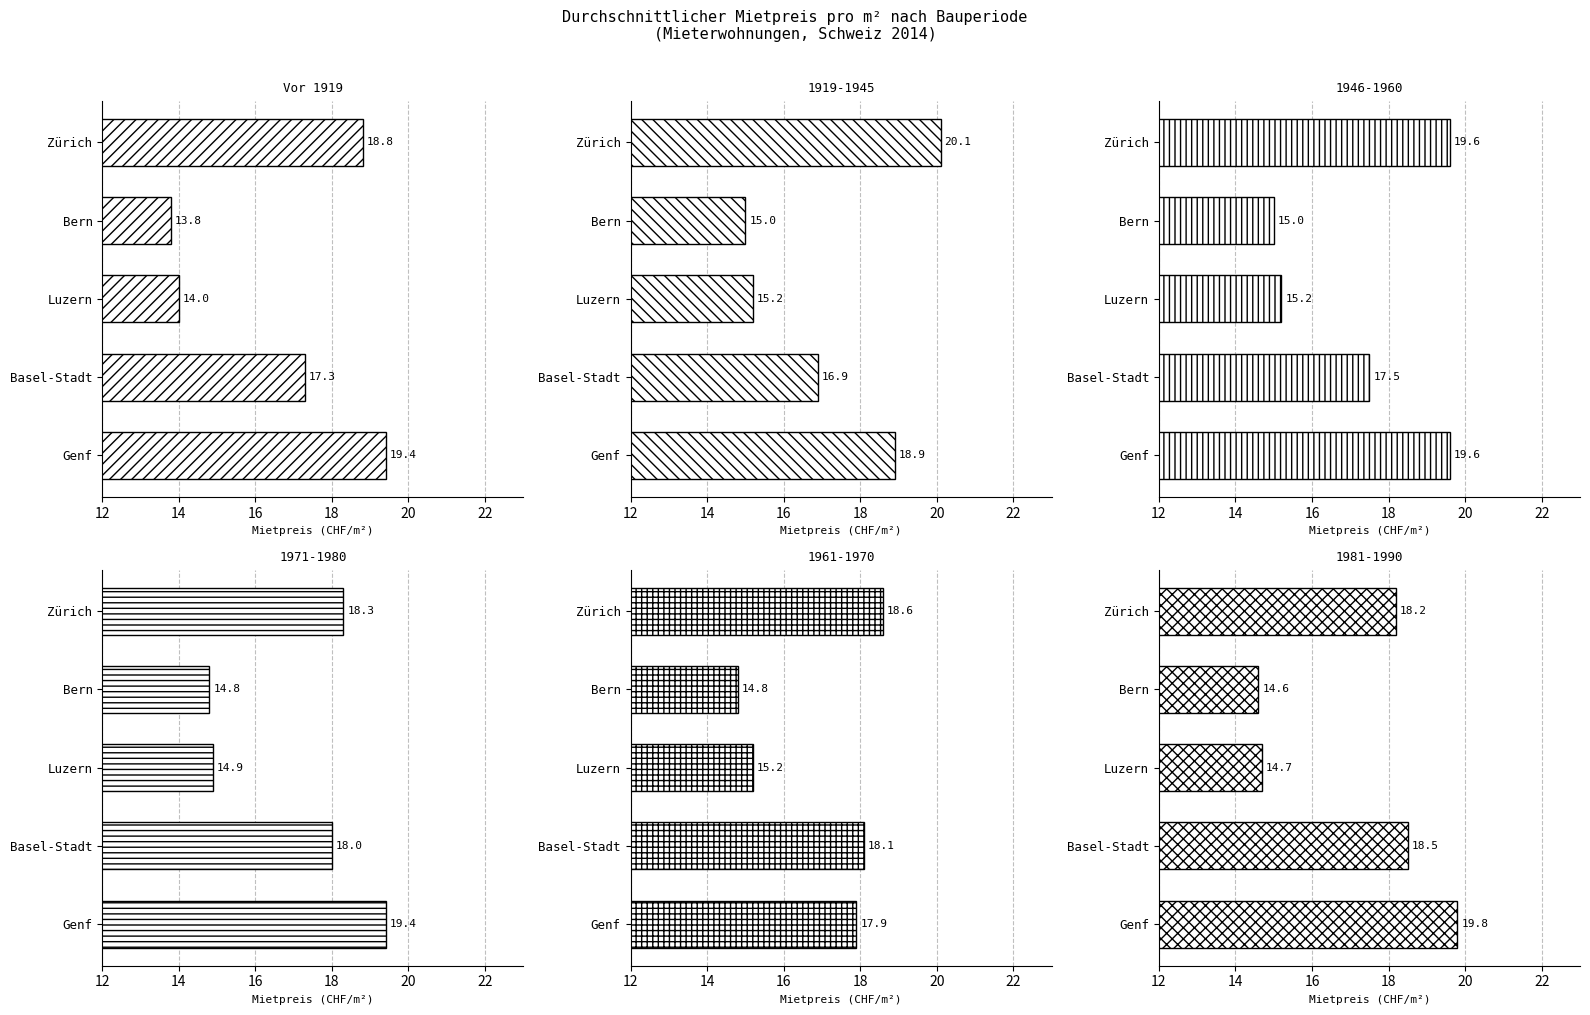

What is the value of the 1st bar from the left?

18.8